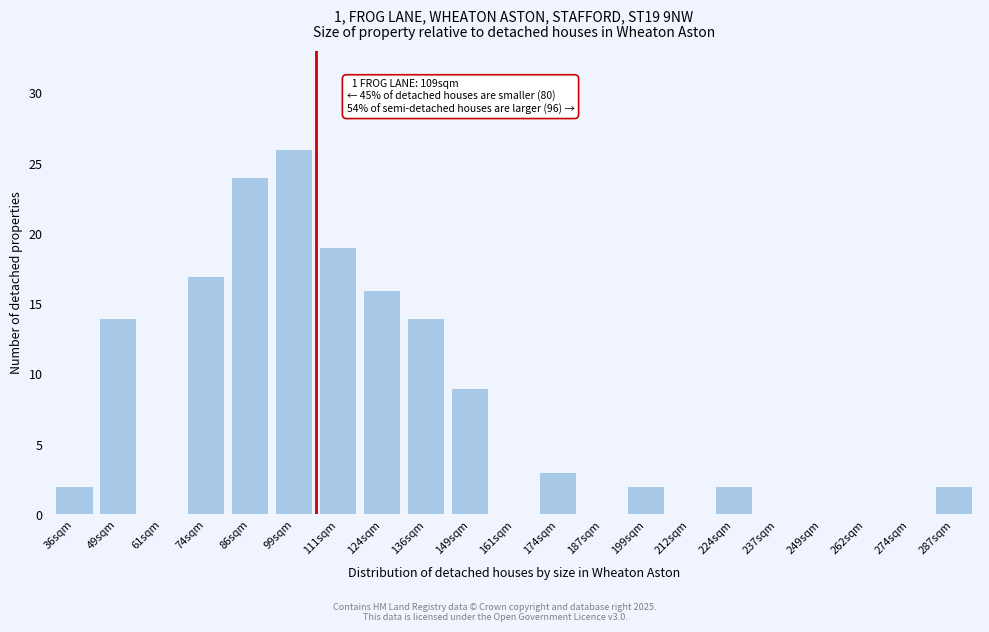

Reading left to right, list all the values displayed in this chart.

36sqm=2	49sqm=14	61sqm=0	74sqm=17	86sqm=24	99sqm=26	111sqm=19	124sqm=16	136sqm=14	149sqm=9	161sqm=0	174sqm=3	187sqm=0	199sqm=2	212sqm=0	224sqm=2	237sqm=0	249sqm=0	262sqm=0	274sqm=0	287sqm=2